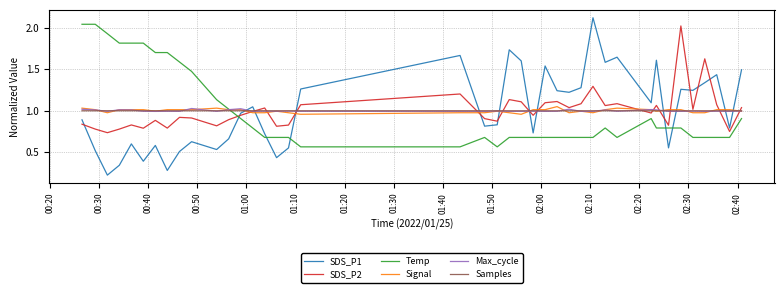

What is the maximum value shown in the chart?

2.1